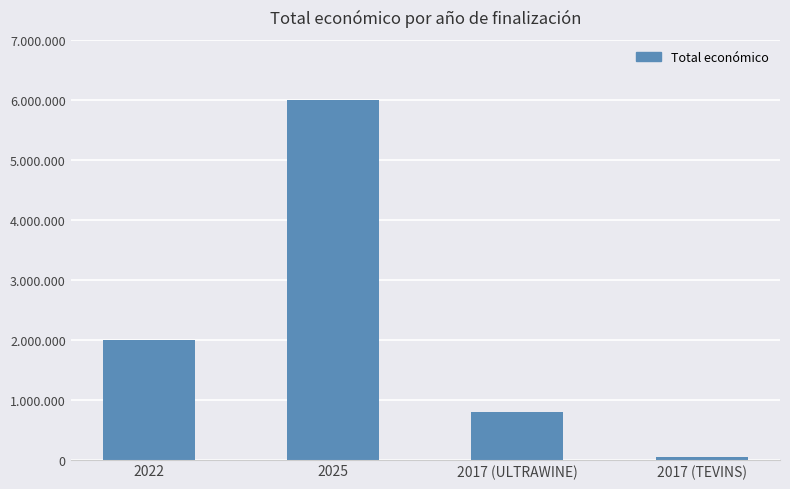

Are the bars horizontal?

No